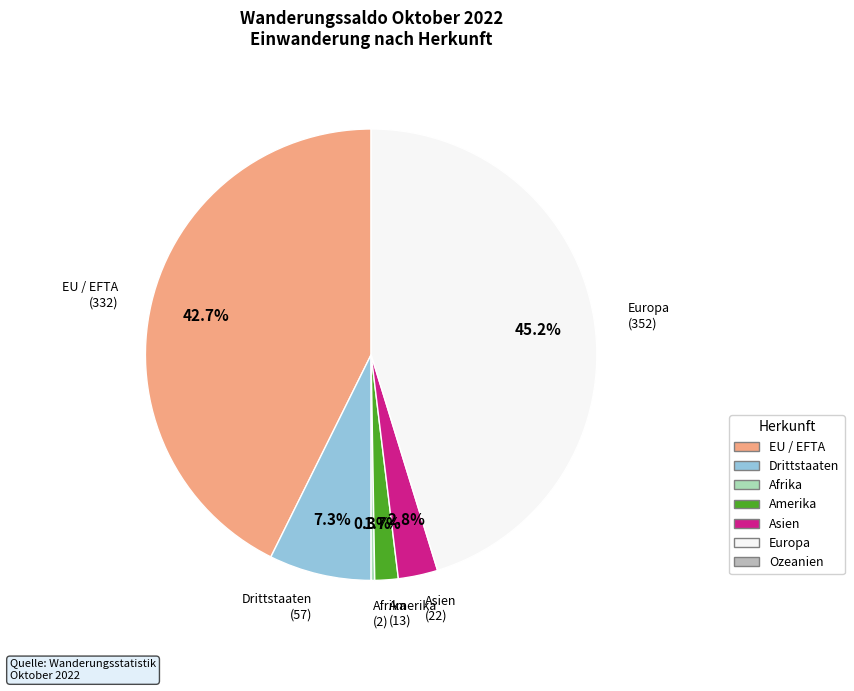

Is there any slice that represents more than half of the pie?

No